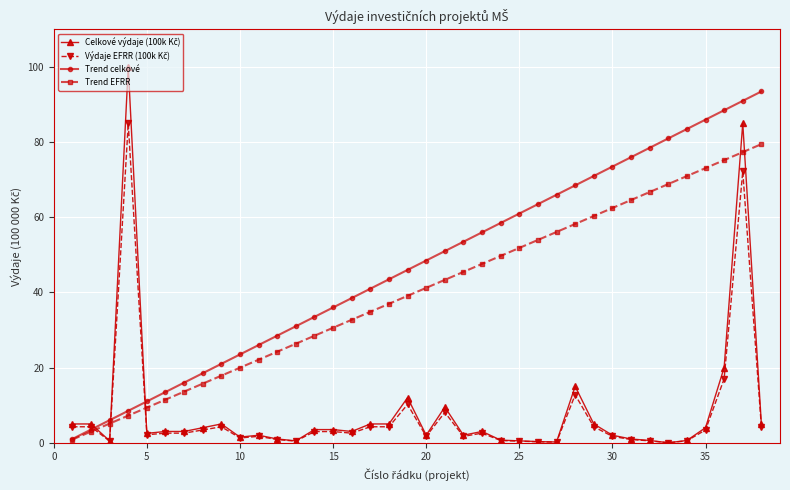

Which series has the largest total across all categories?

Trend celkové